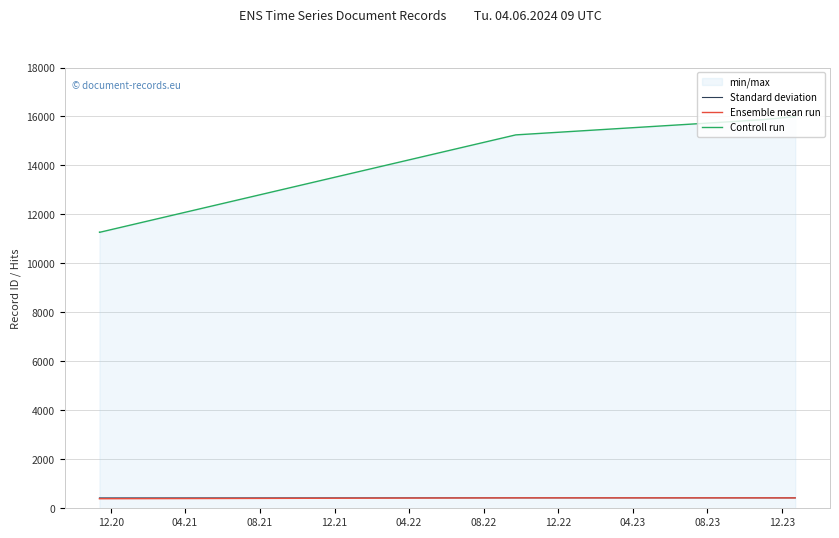

Which series has the widest spread of values?

Controll run